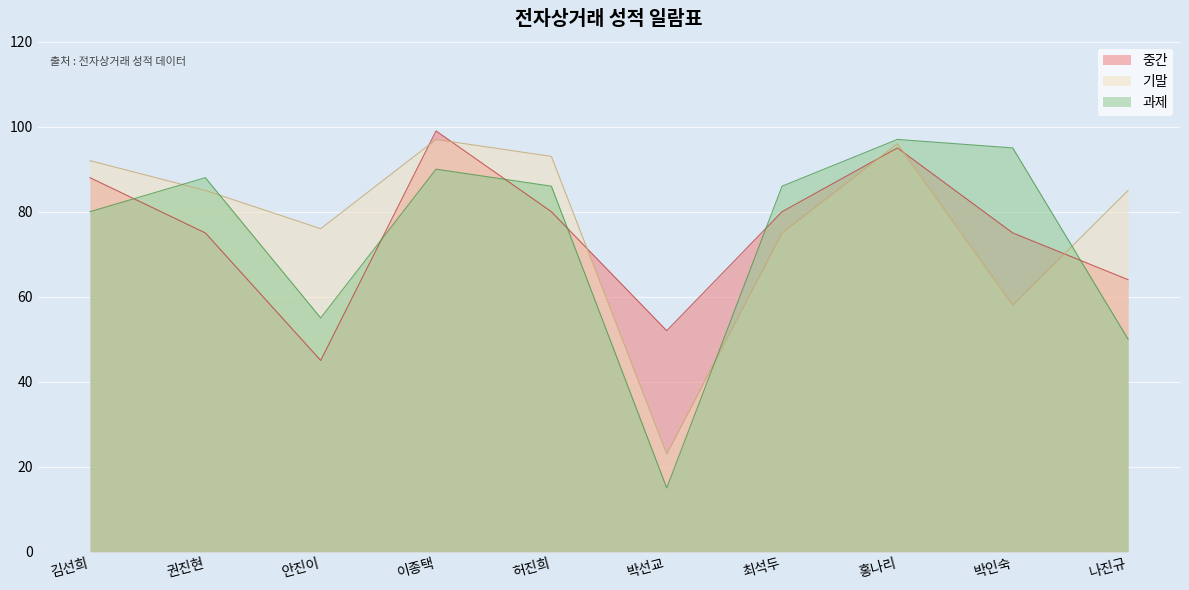

Is it true that 과제 equals 5 at 박선교?

False